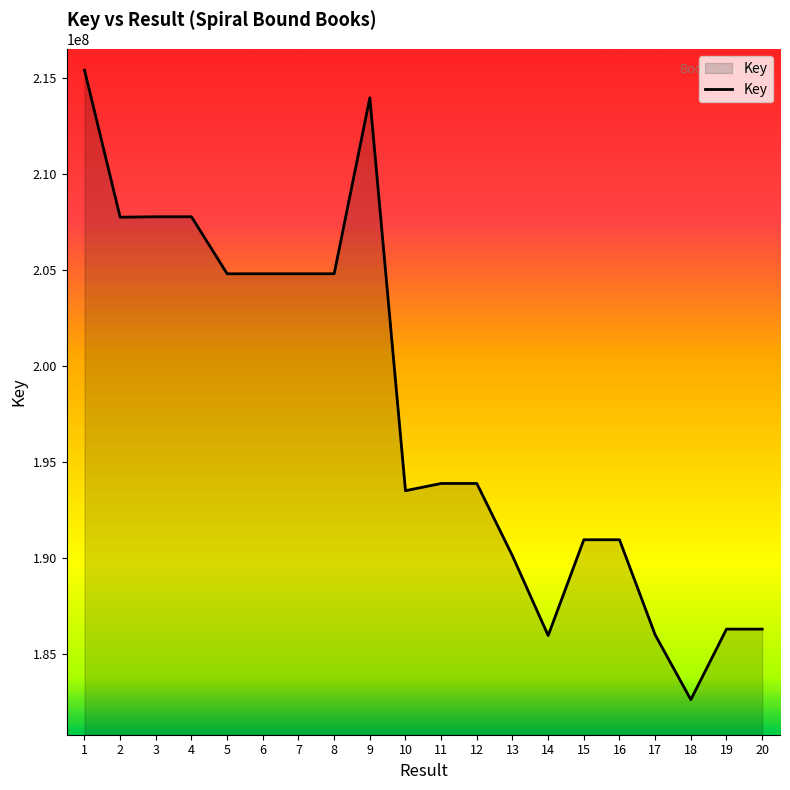

What is the difference between the values at 19 and 8?

18503326